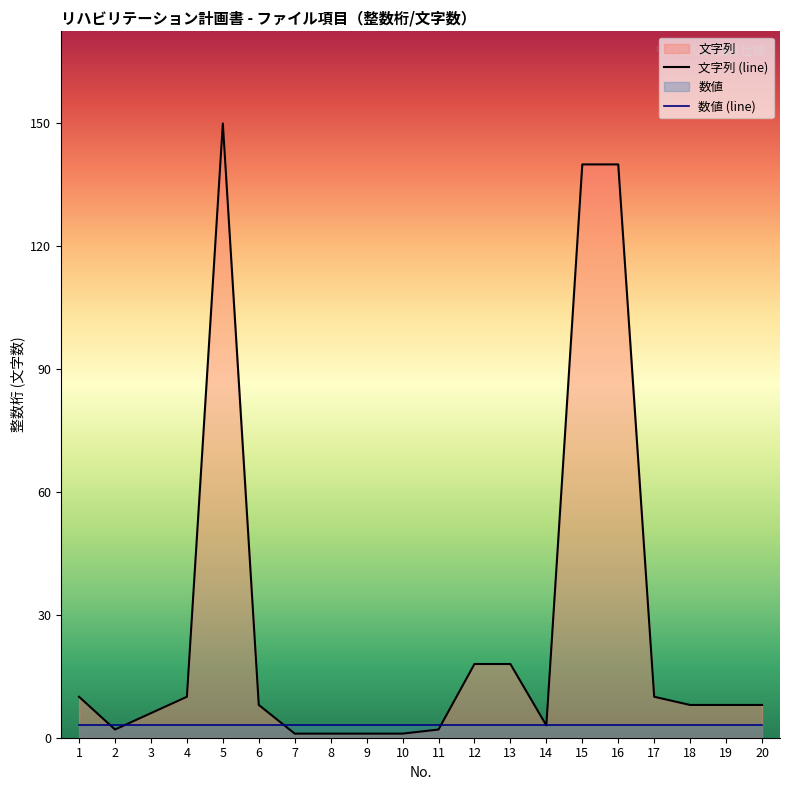

Reading left to right, transcribe all the data shown in this chart.

文字列 (line): 1=10	2=2	3=6	4=10	5=150	6=8	7=1	8=1	9=1	10=1	11=2	12=18	13=18	14=3	15=140	16=140	17=10	18=8	19=8	20=8
数値 (line): 1=3	2=3	3=3	4=3	5=3	6=3	7=3	8=3	9=3	10=3	11=3	12=3	13=3	14=3	15=3	16=3	17=3	18=3	19=3	20=3